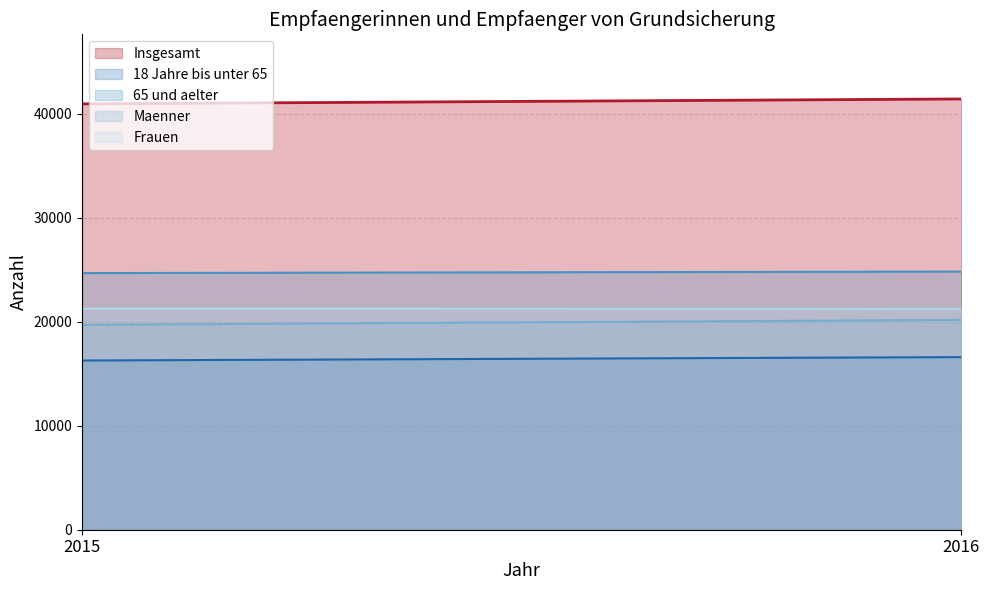

Between 2016 and 2015, which is larger?

2016